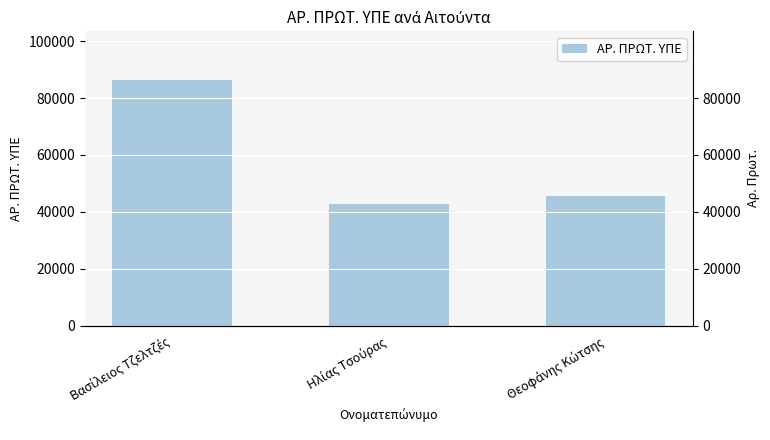

What is the sum of the values at Ηλίας Τσούρας and Βασίλειος Τζελτζές?

129058